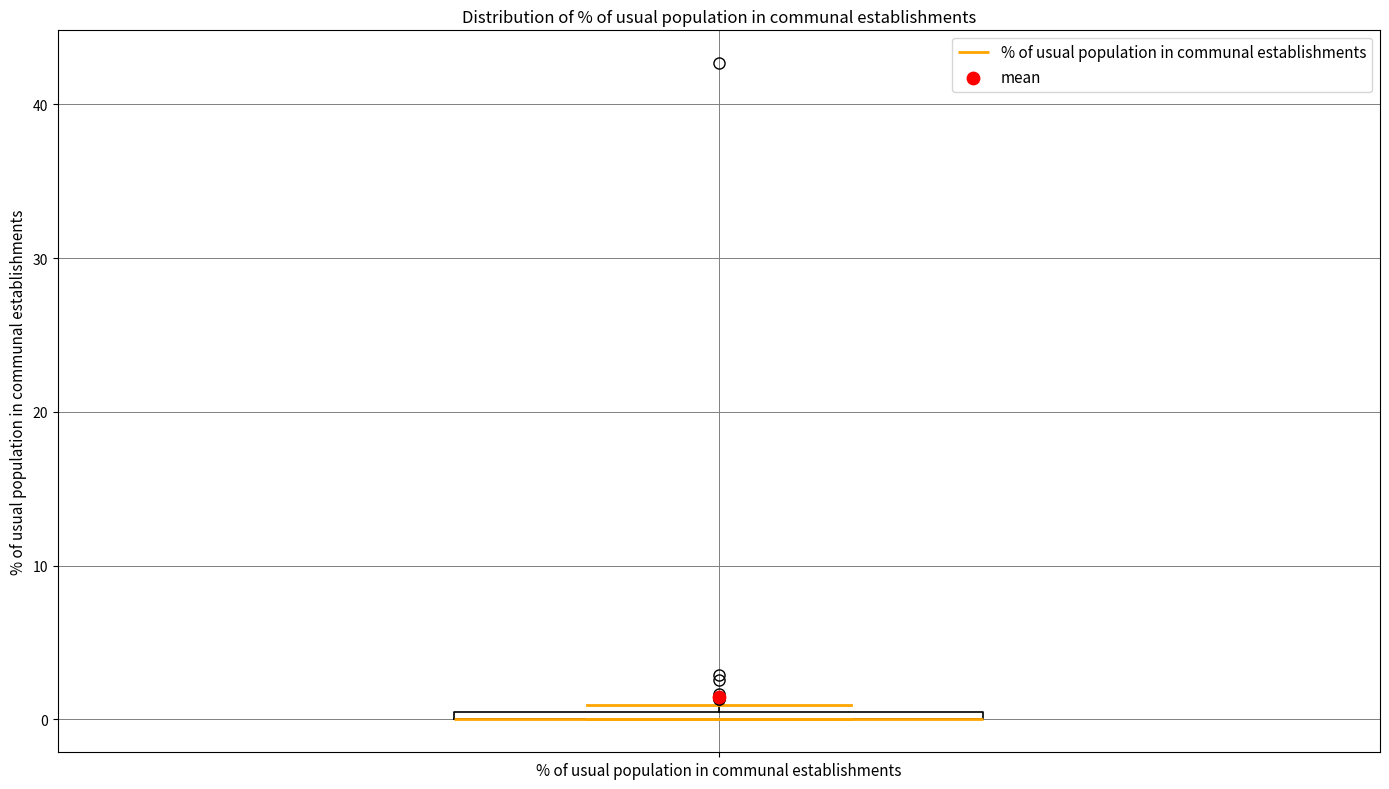

Where is the upper edge of the box for % of usual population in communal establishments on the y-axis? The values are not printed on the chart, so give them approximately, as read against the axis.

1